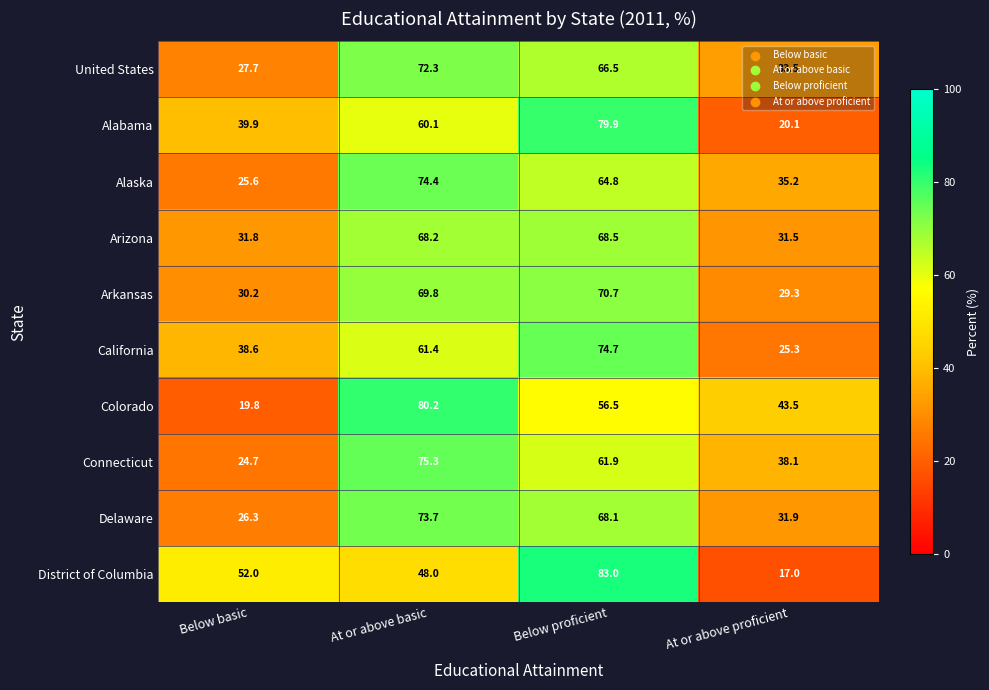

Read the United States value at At or above proficient.

33.5